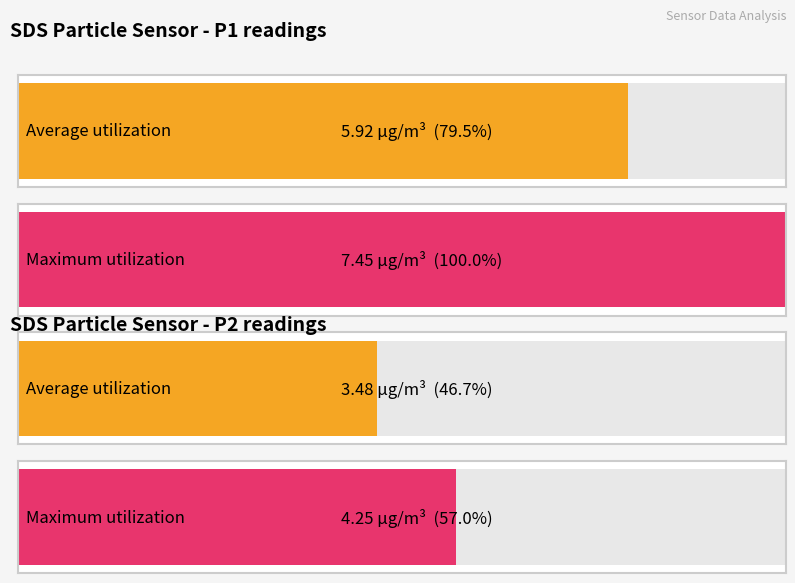

Which series has the largest range (max minus min)?

SDS_P1